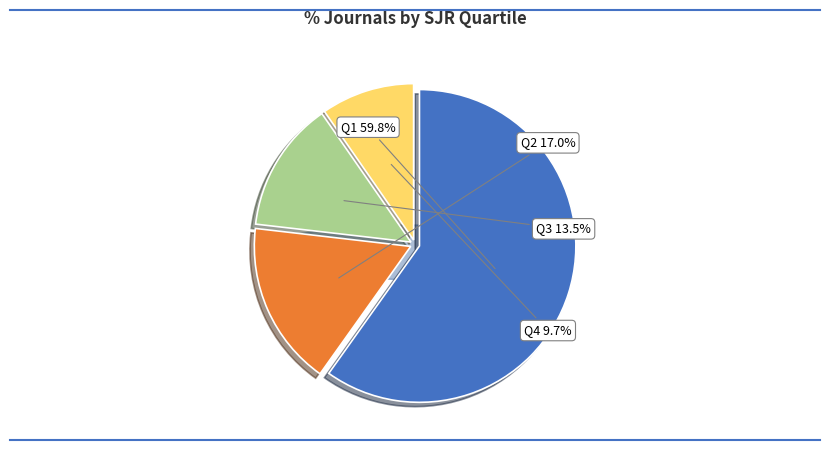

Which category has the biggest portion of the pie?

Q1